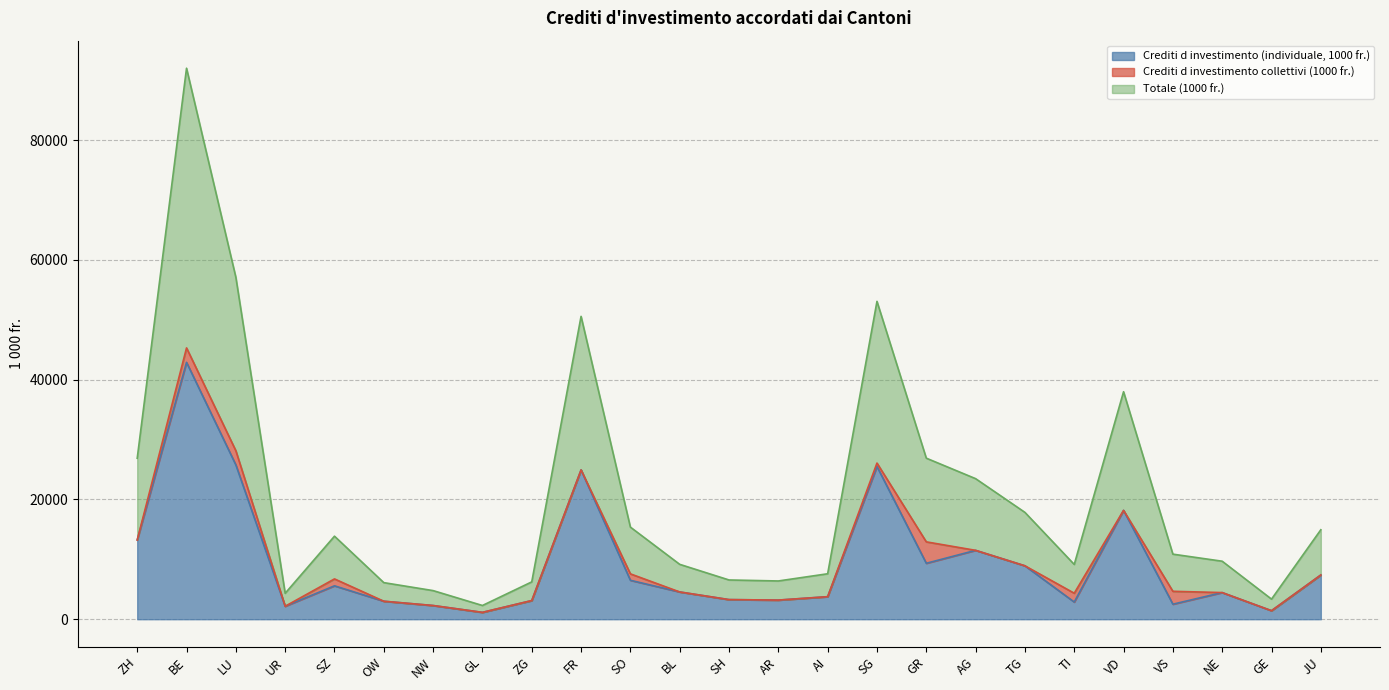

What are all the series names shown in the legend?

Crediti d investimento (individuale, 1000 fr.), Crediti d investimento collettivi (1000 fr.), Totale (1000 fr.)